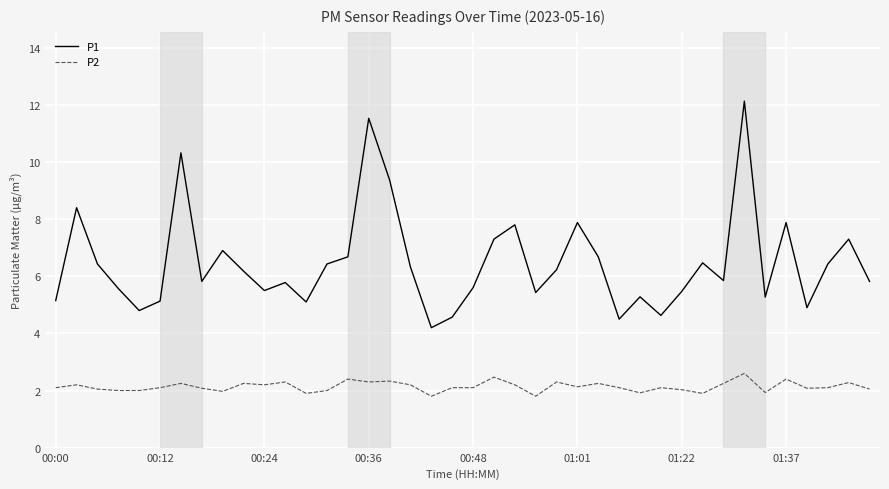

What is the minimum value shown in the chart?

1.8